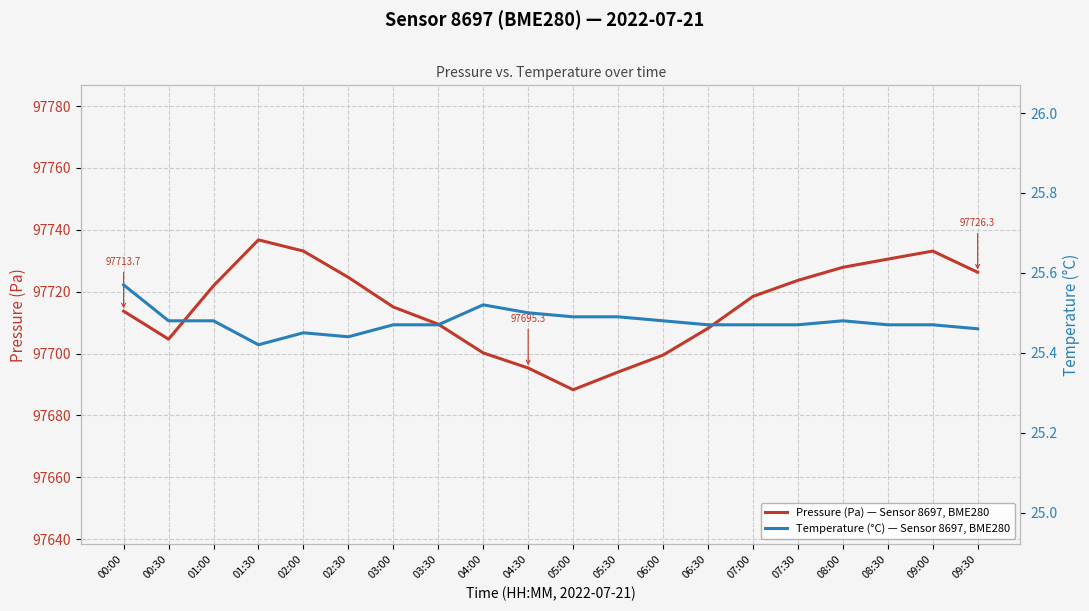

What are all the series names shown in the legend?

Pressure (Pa) — Sensor 8697, BME280, Temperature (°C) — Sensor 8697, BME280